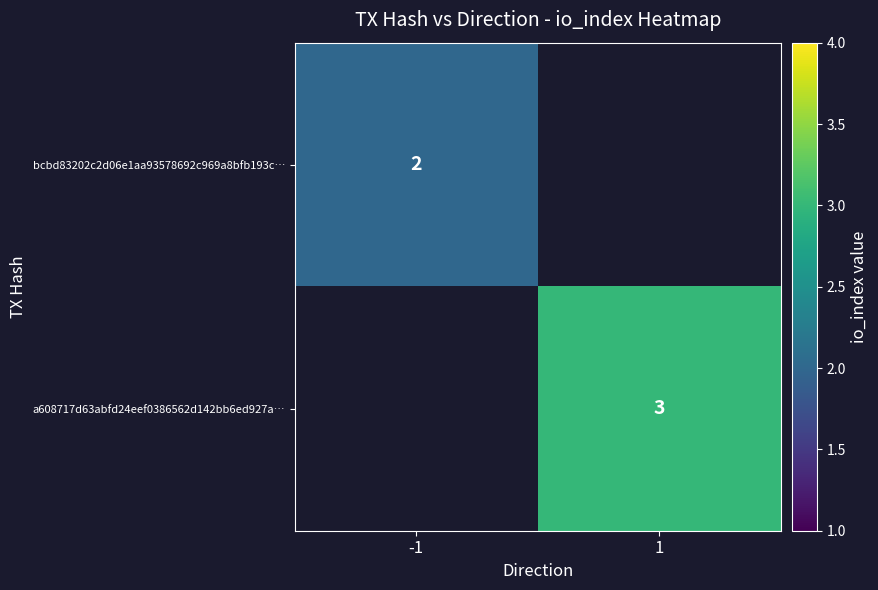

Is the value of a608717d63abfd24eef0386562d142bb6ed927a… at 1 greater than the value of bcbd83202c2d06e1aa93578692c969a8bfb193c… at -1?

Yes